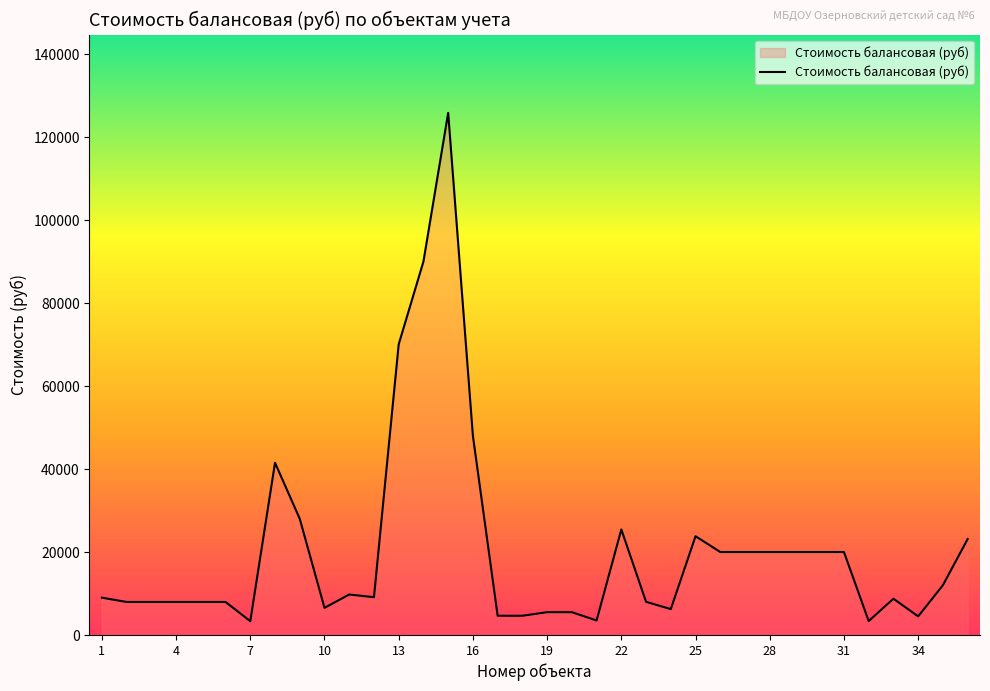

What is the difference between the maximum and minimum values?

122498.0